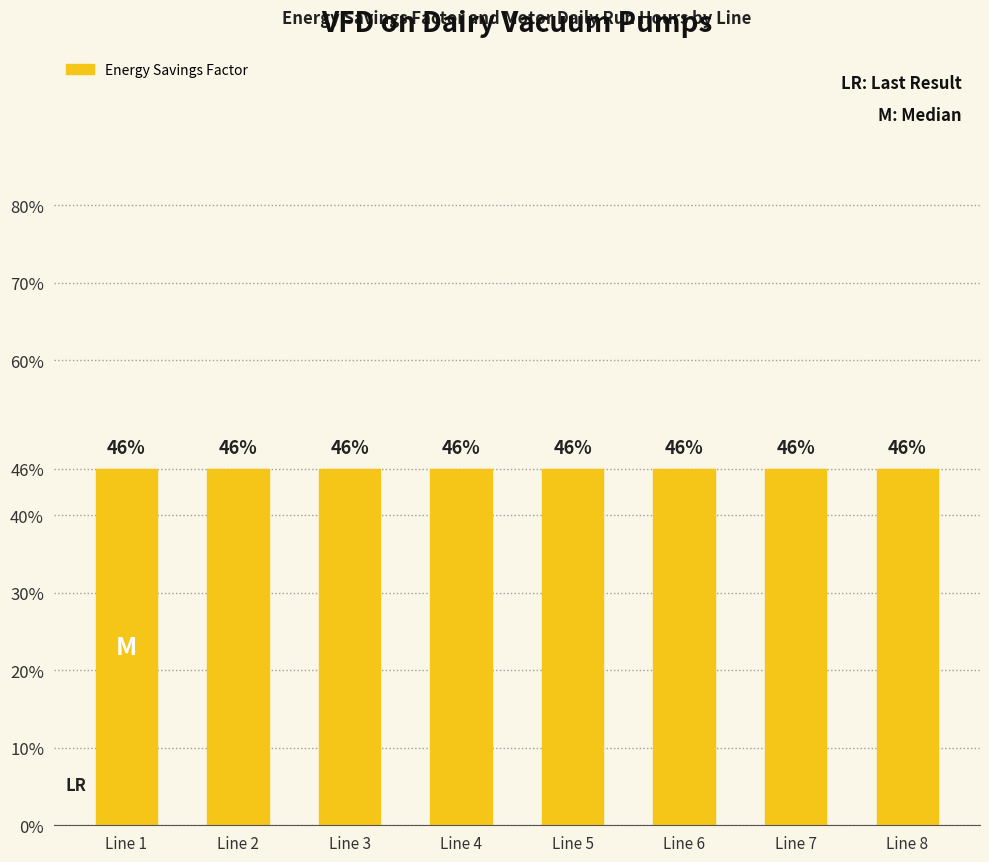

What is the highest value of the Motor Daily Run Hours series?

8.0